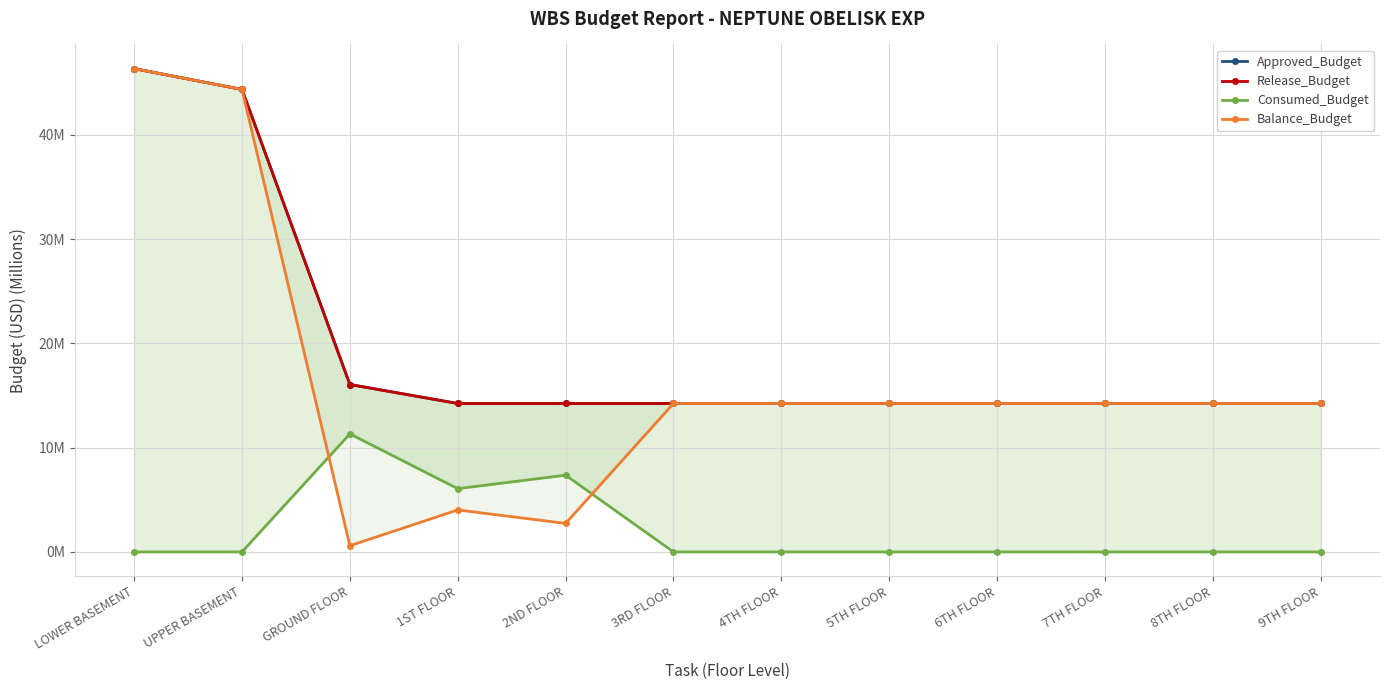

What is the value of the Balance_Budget point at the 1st from the left?

46.4